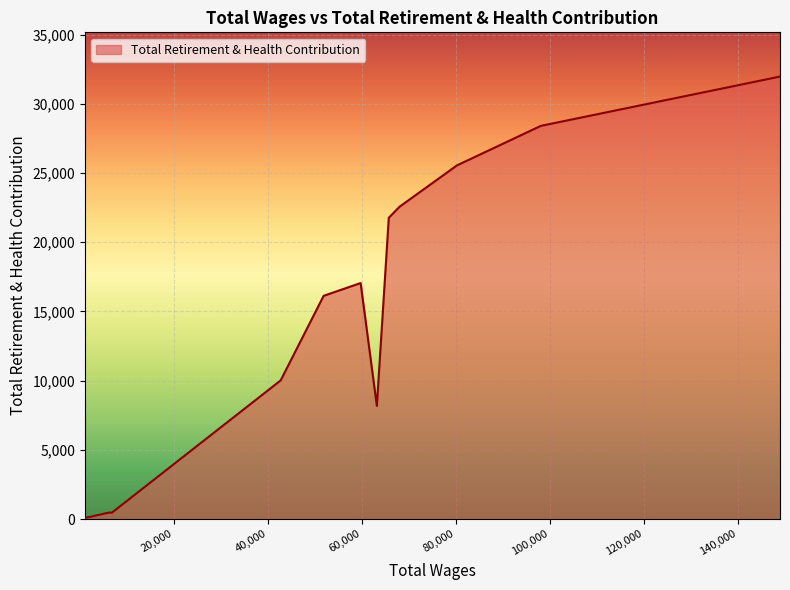

What is the difference between the maximum and minimum values?

31894